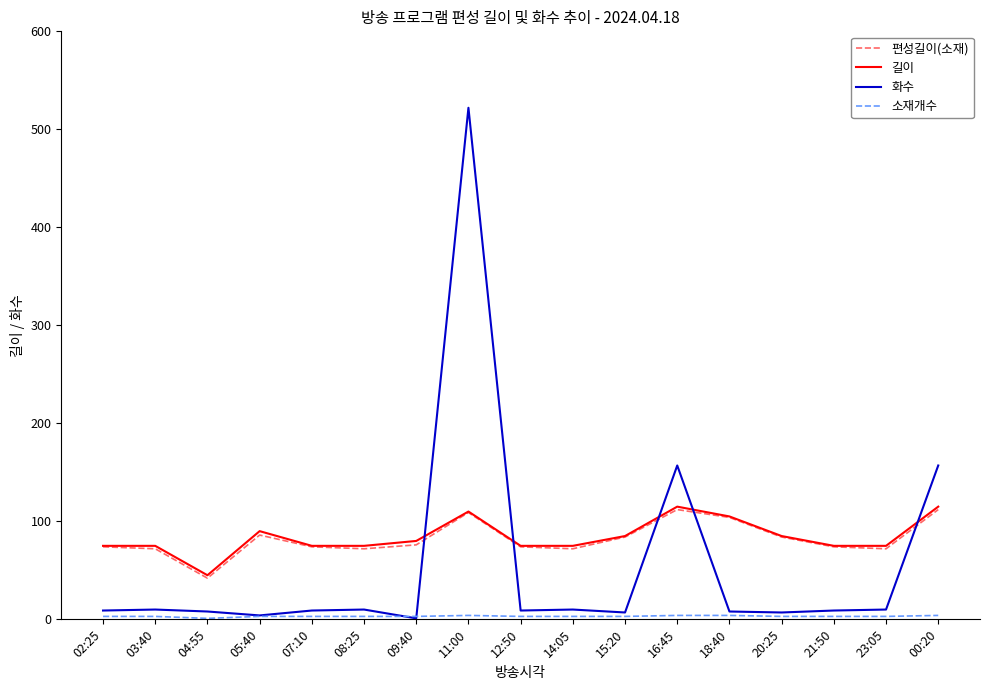

At how many categories does at least one series exceed 487?

1